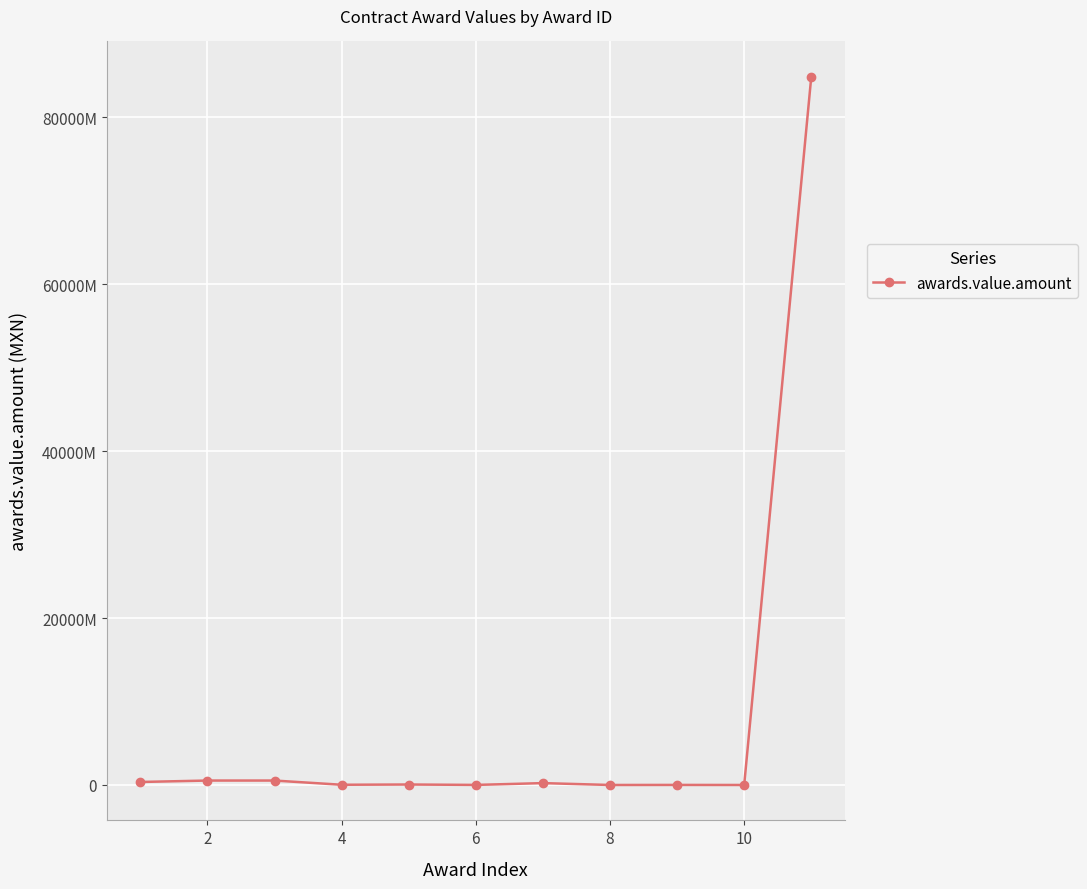

Does the chart have visible grid lines?

Yes